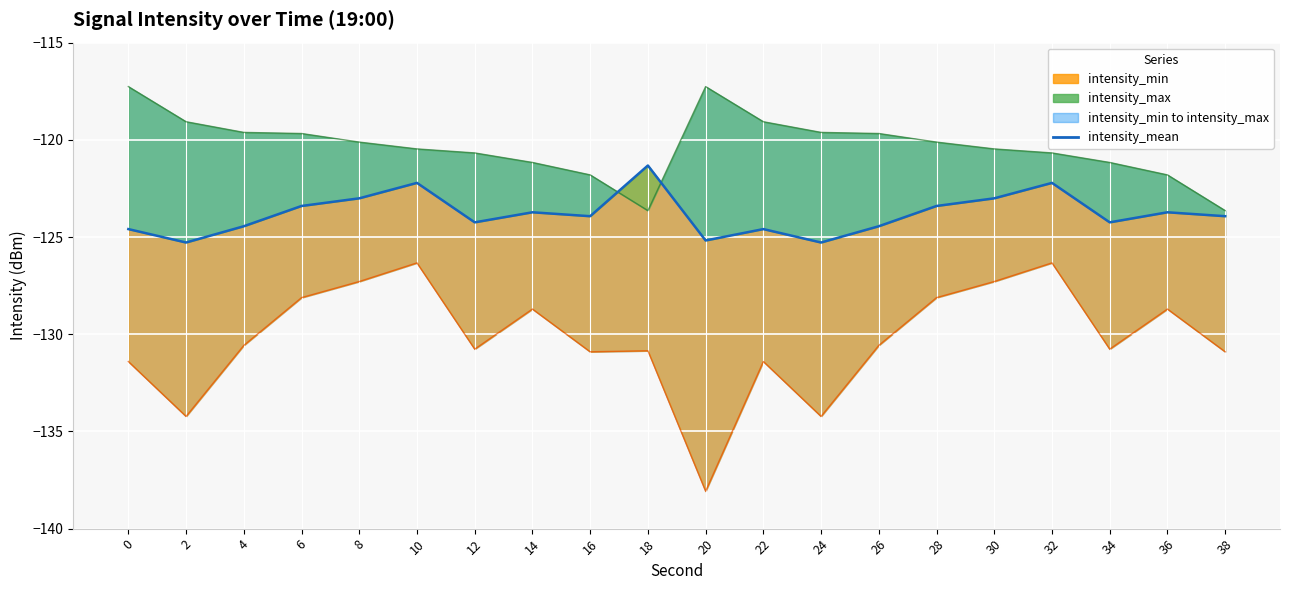

What is the maximum value shown in the chart?

-117.3